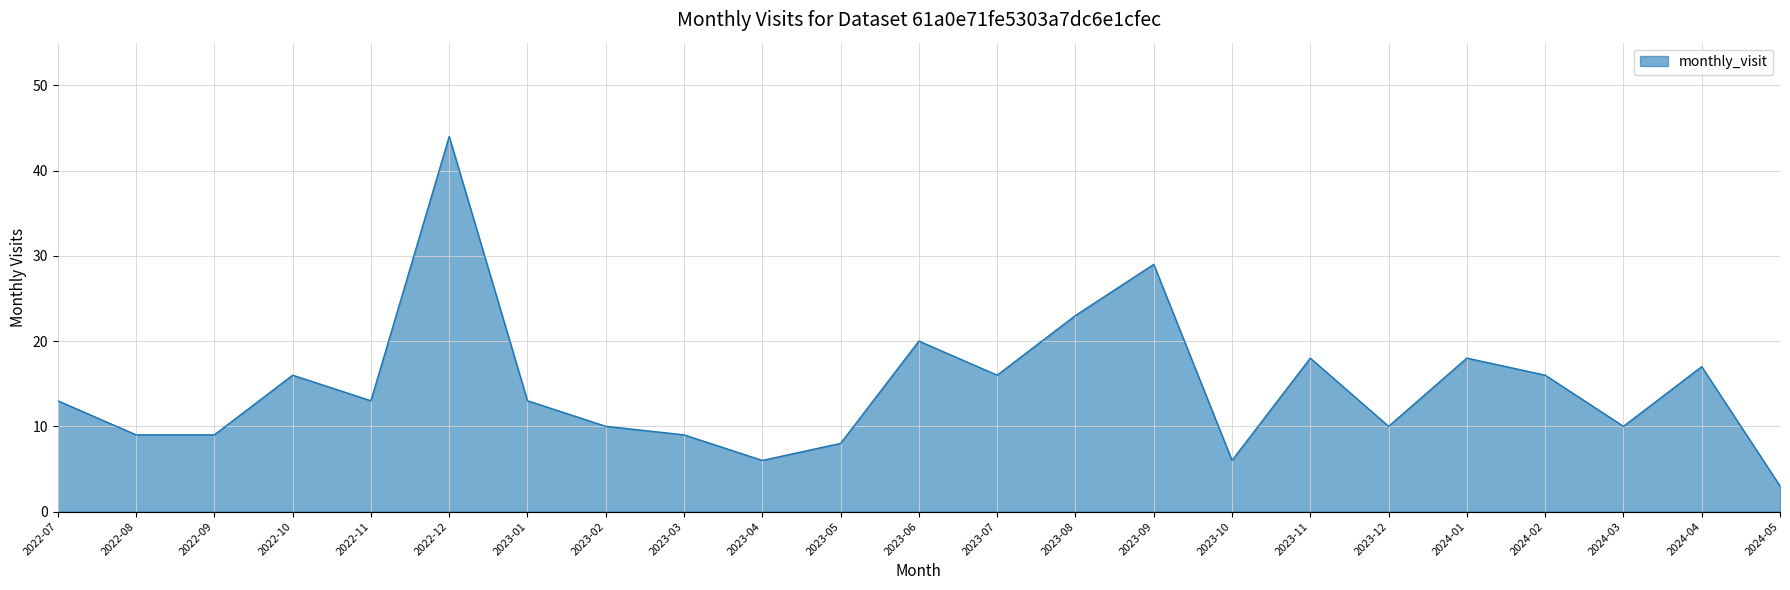

How many interior local peaks (higher than both neighbors) does the data have?

7